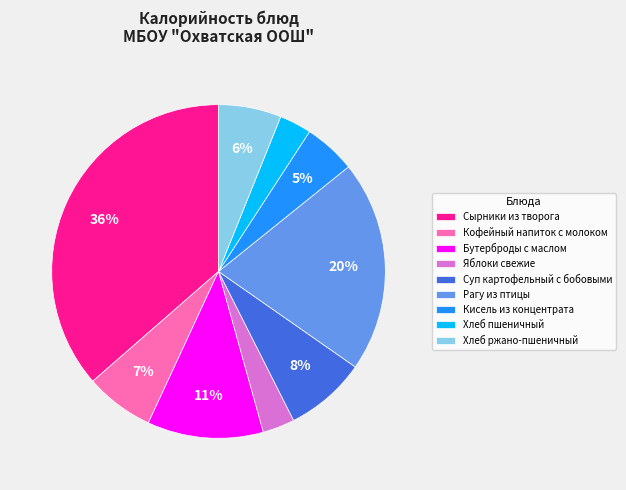

To the nearest percent, what is the average slice percentage?

11%